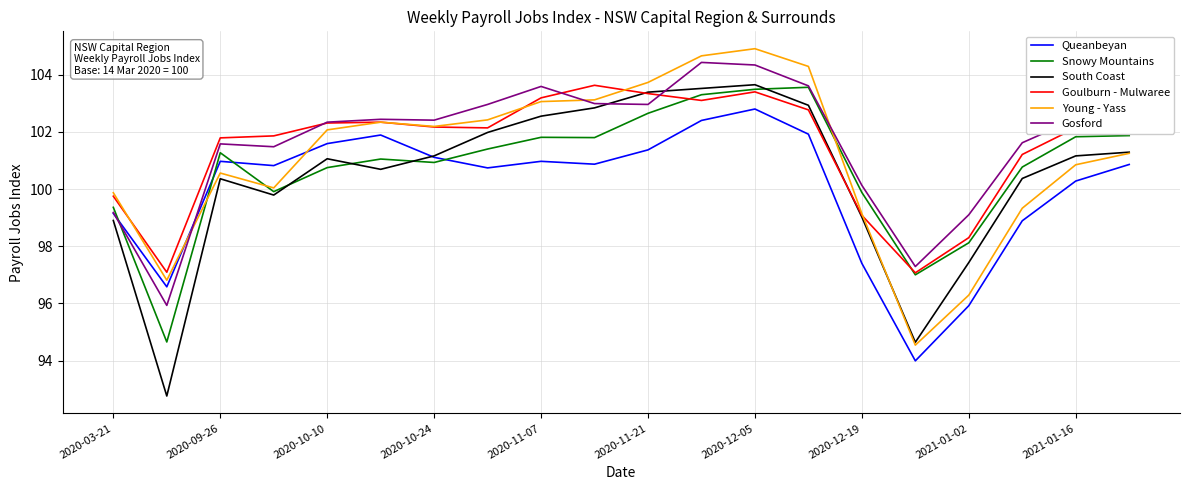

Which series ends up on top after the final intersection of Young - Yass and Queanbeyan?

Young - Yass